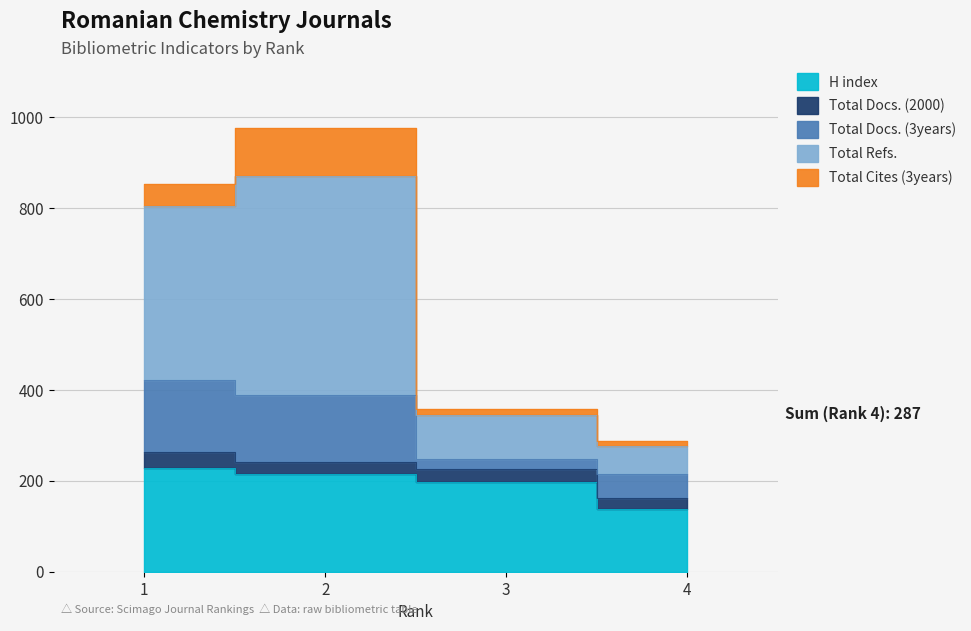

At which category is the sum across all series the highest?

2